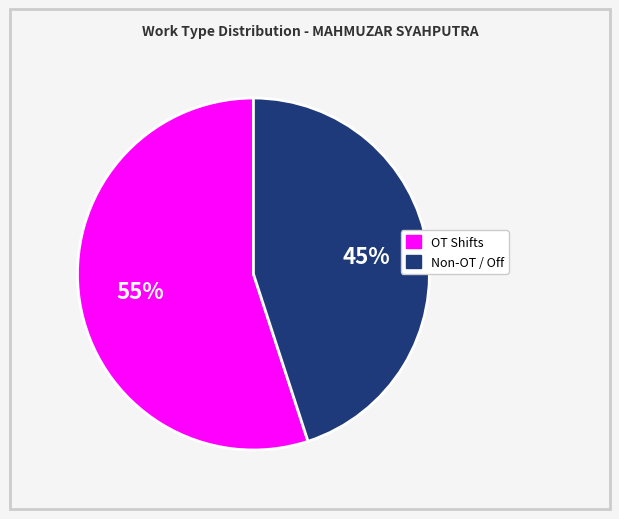

To the nearest percent, what percentage of the pie is Non-OT / Off?

45%